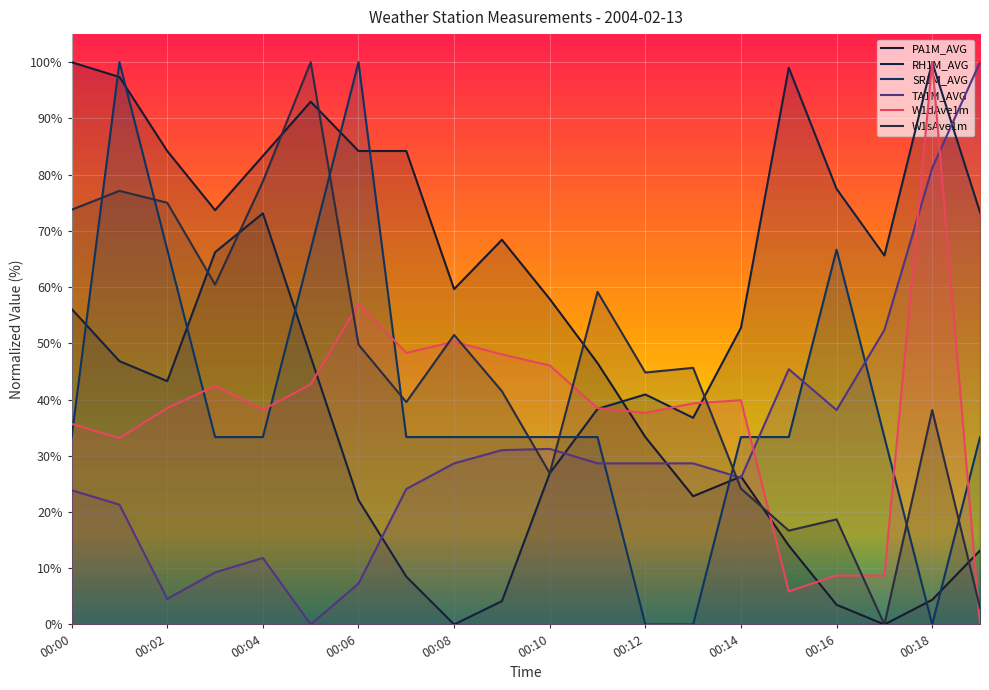

Does the chart display data point markers on the line(s)?

No